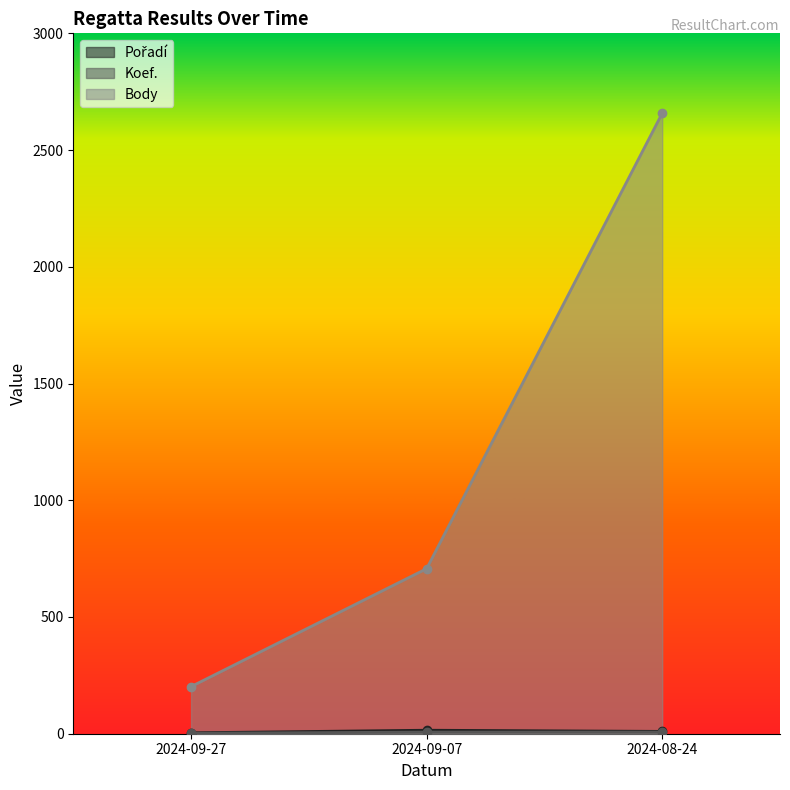

Rank the series at 2024-09-27 from lowest to highest value.

Koef., Pořadí, Body